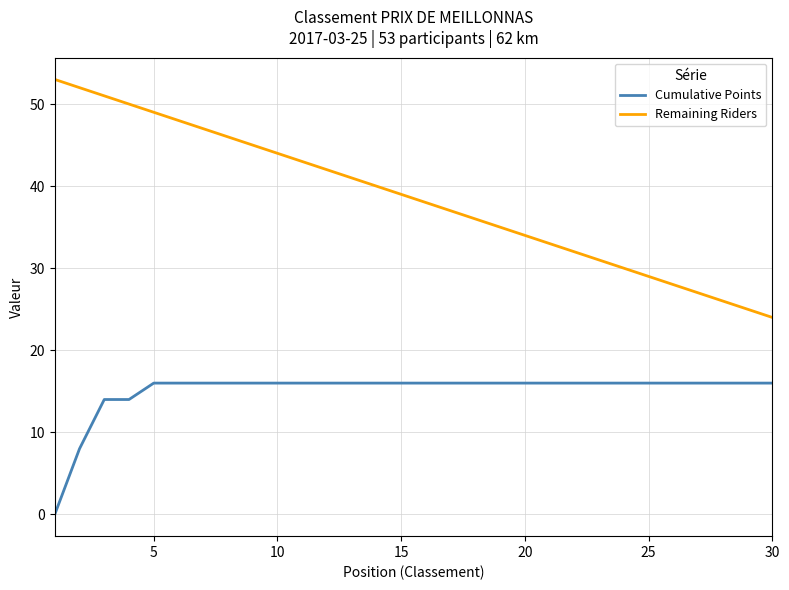

List the series in order of their peak value, lowest first.

Cumulative Points, Remaining Riders